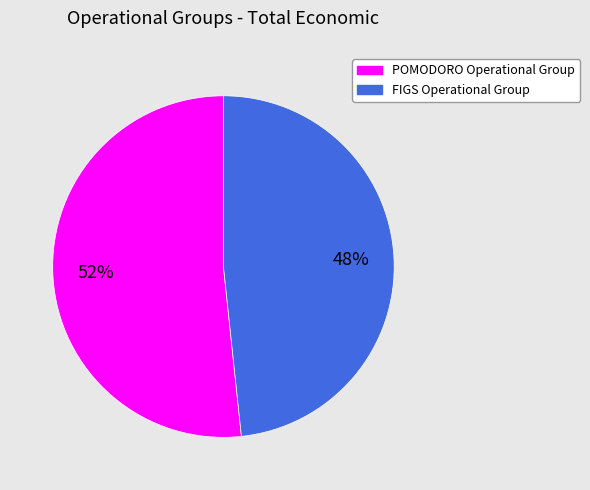

To the nearest percent, what is the average slice percentage?

50%